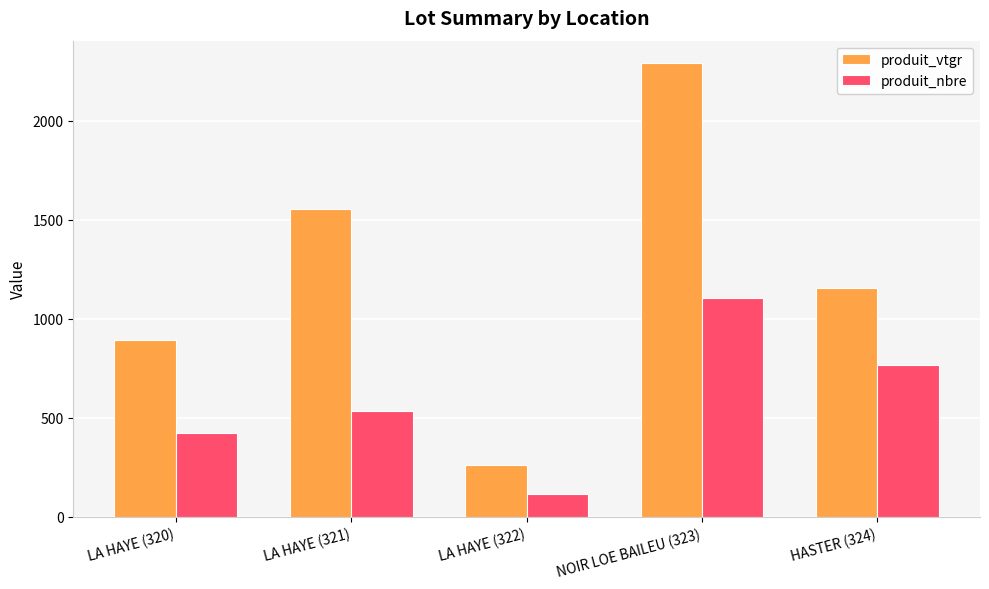

Where does the produit_vtgr series first go above 1156?

LA HAYE (321)